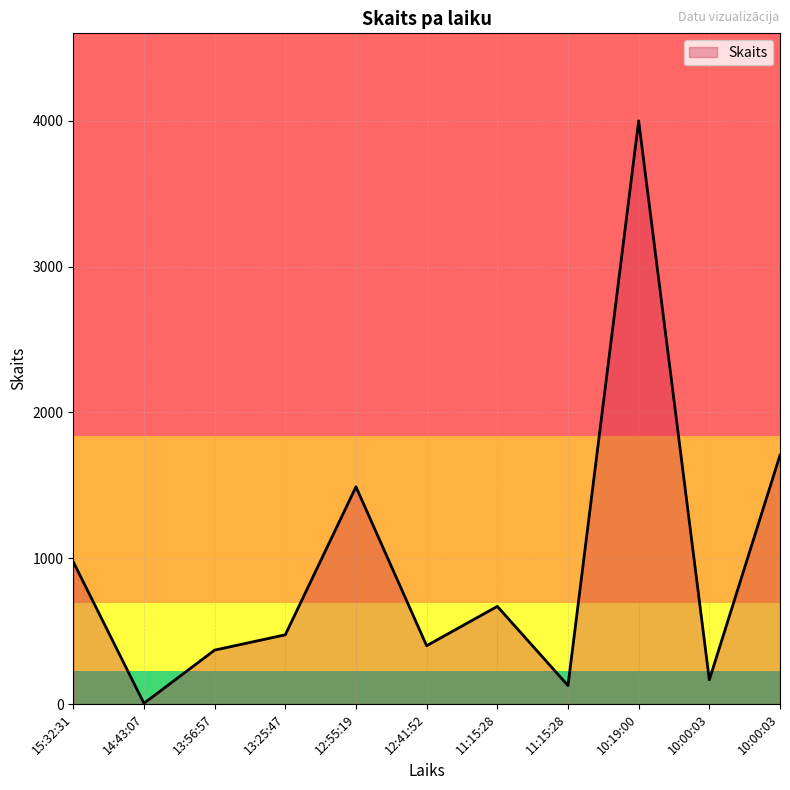

True or false: the data shows 475 at 13:25:47.

True